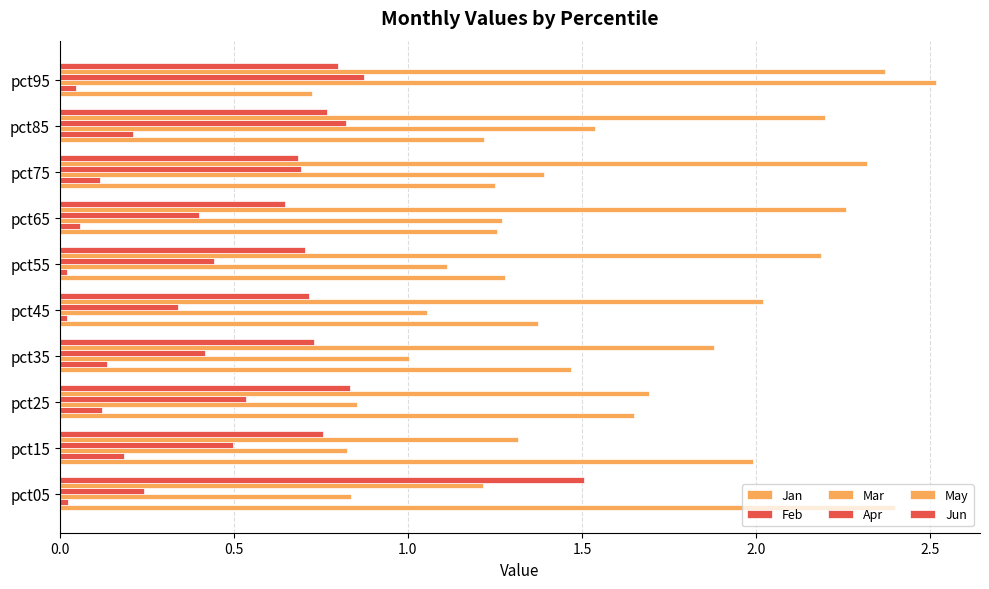

Count the number of categories in the chart.

10